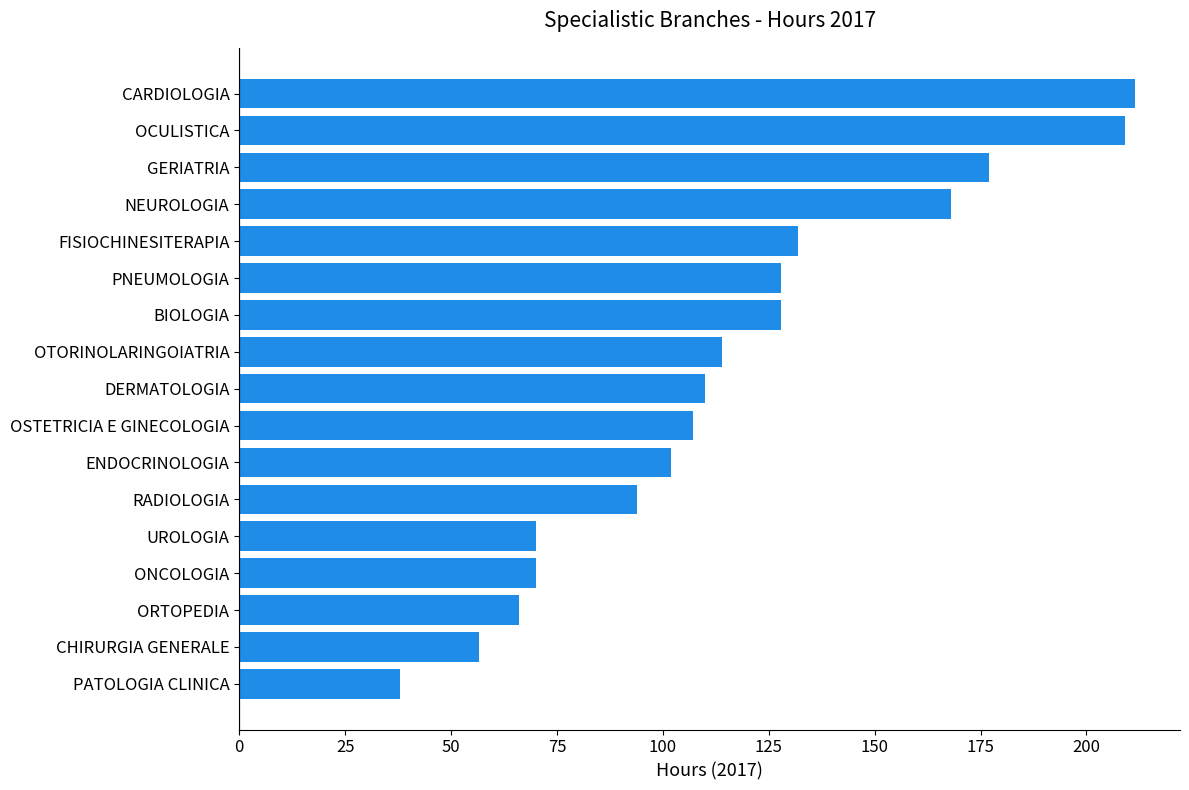

Approximately how many times larger is the value at OCULISTICA compared to PNEUMOLOGIA?

1.6